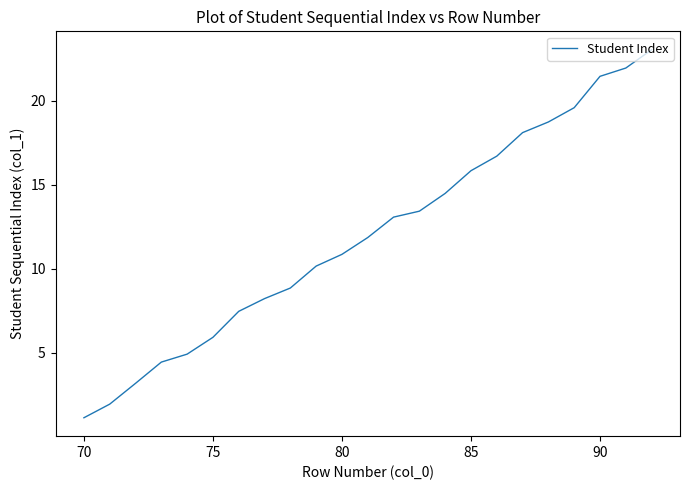

What is the maximum value shown in the chart?

23.0